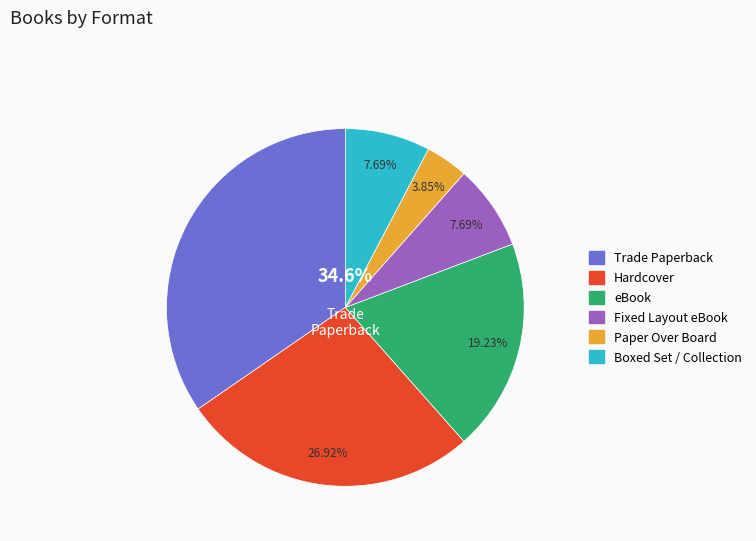

Combined, do Boxed Set / Collection and Trade Paperback account for over 50%?

No